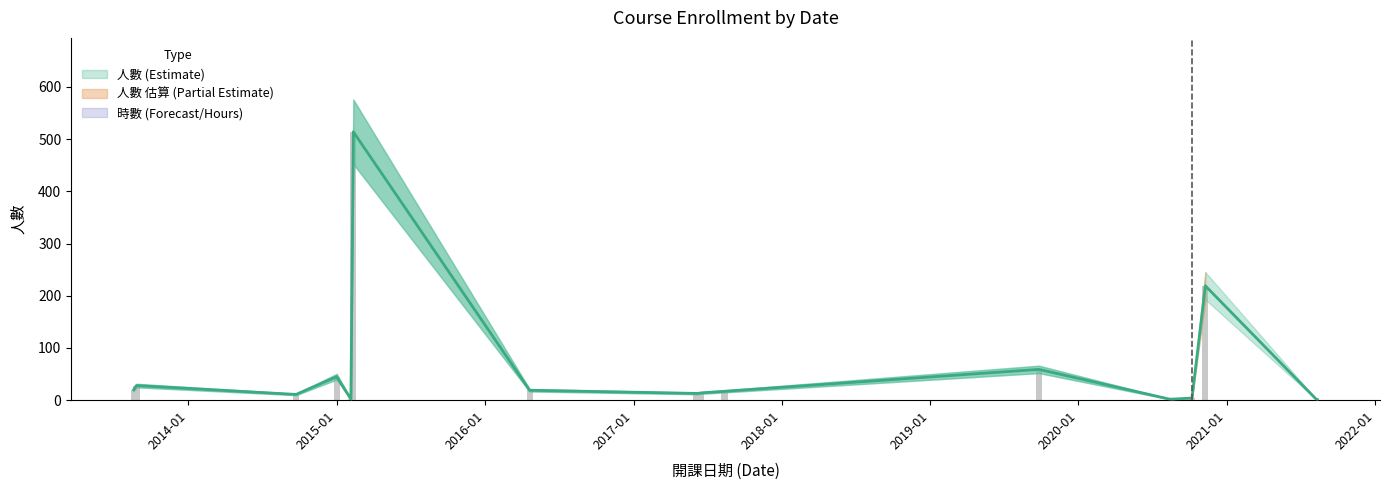

What is the label of the 1st bar from the right?

2021-08-12